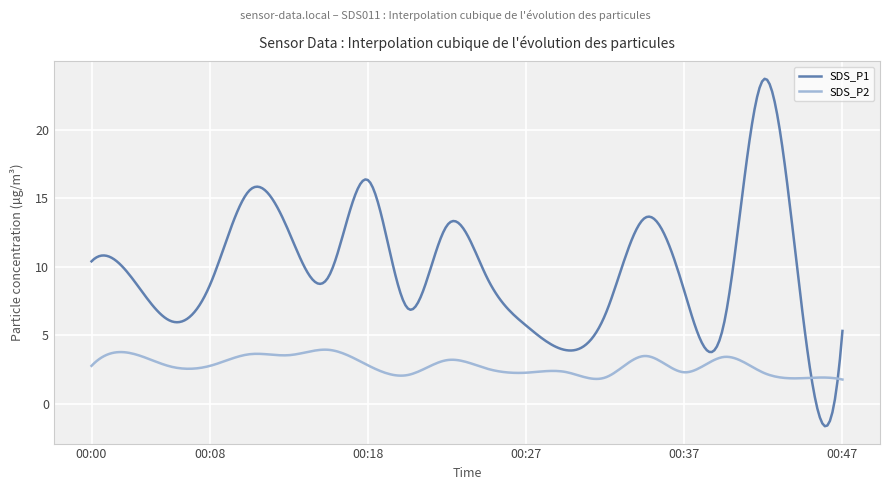

List the series in order of their overall mean, lowest first.

SDS_P2, SDS_P1